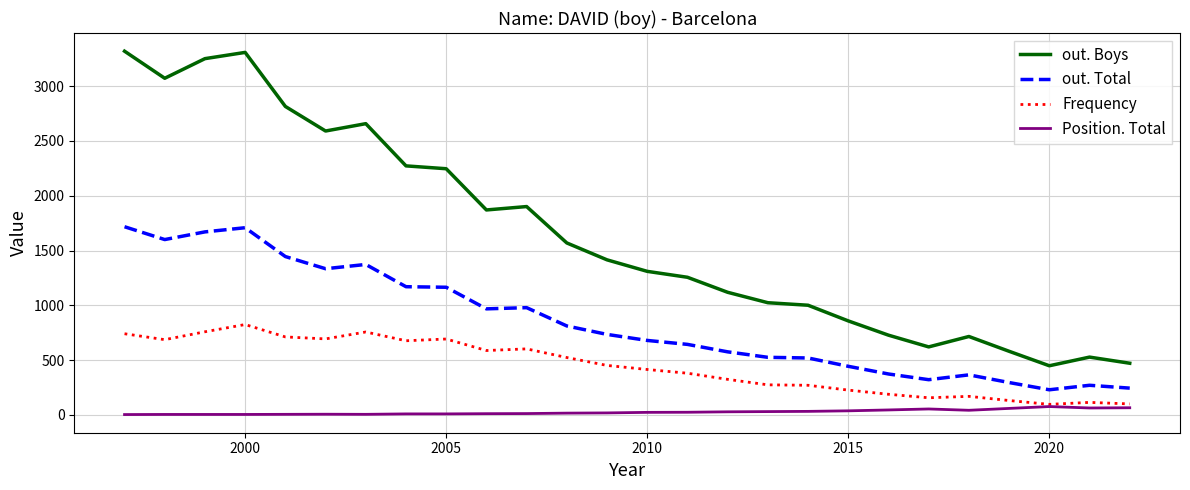

Which series has the largest total across all categories?

out. Boys